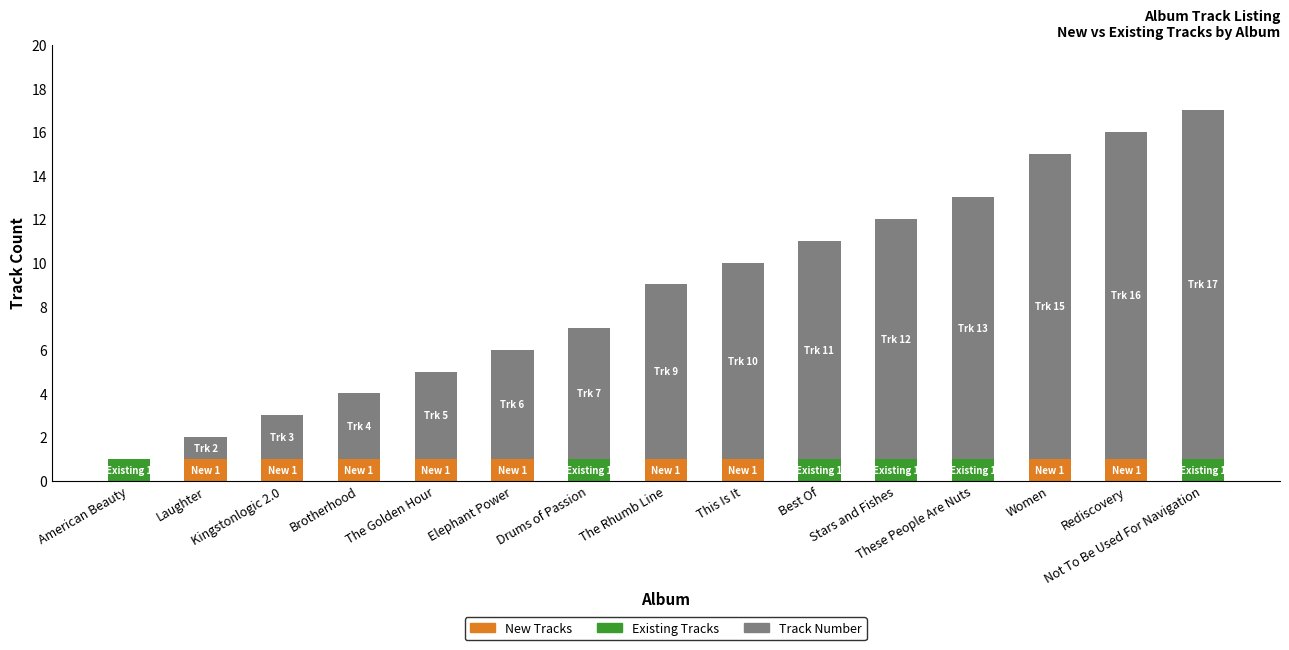

Does the chart contain stacked bars?

Yes